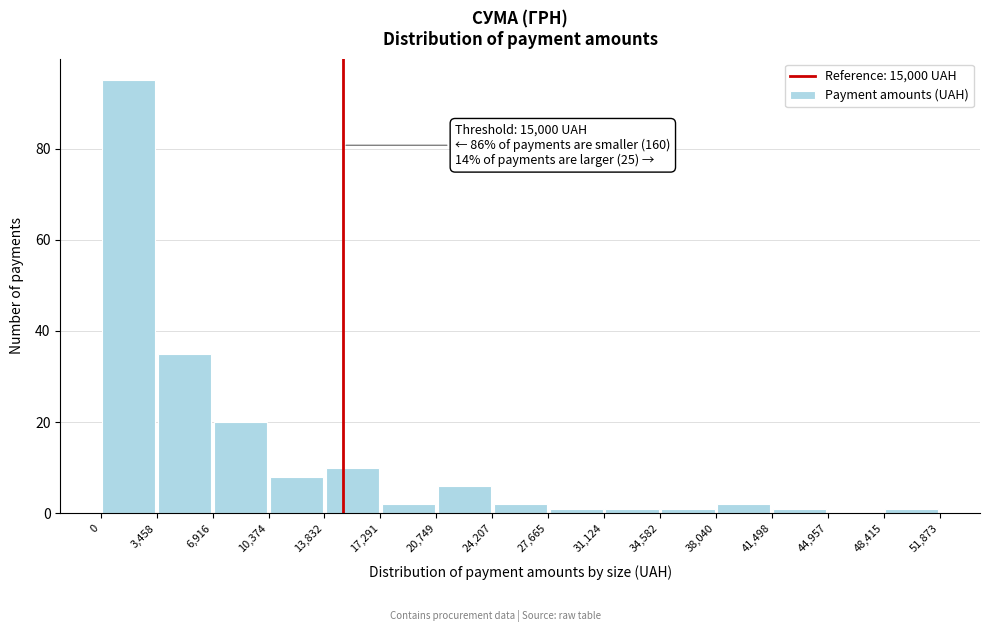

Over which range of the x-axis is the bar tallest?

0 to 3,458